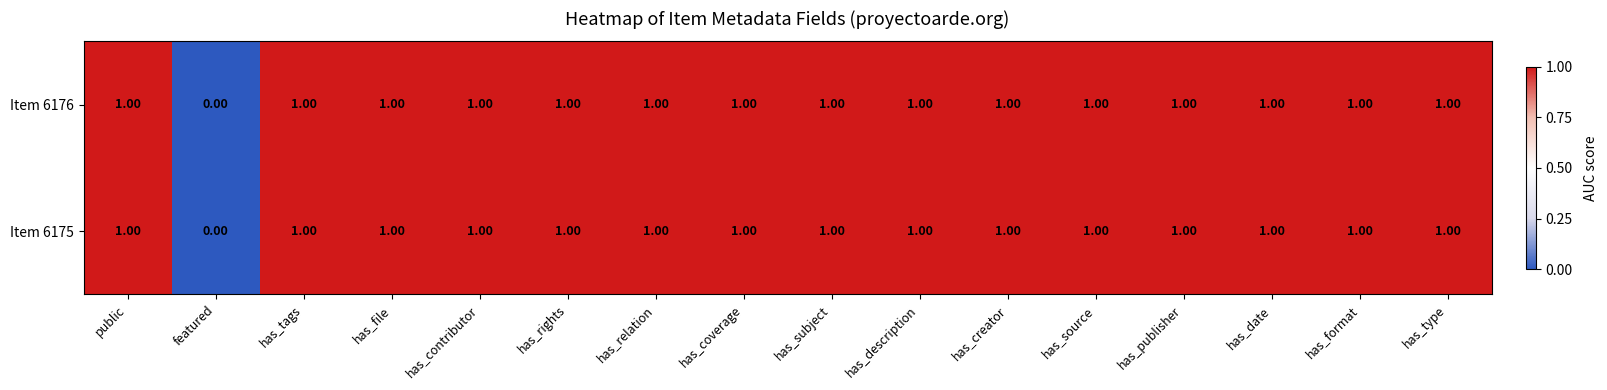

What is the sum of all Item 6176 values?

15